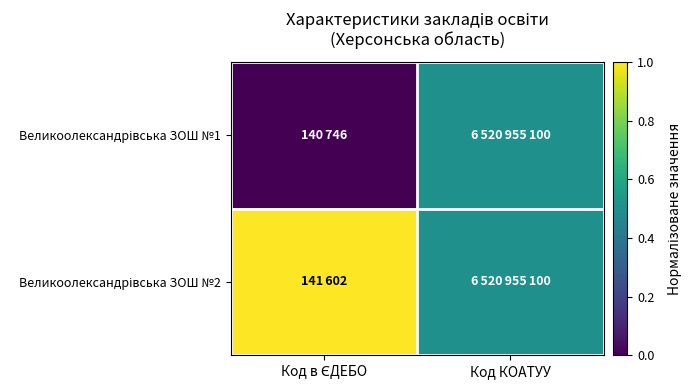

Between Код в ЄДЕБО and Код КОАТУУ, which series saw the biggest shift?

Великоолександрівська ЗОШ №1